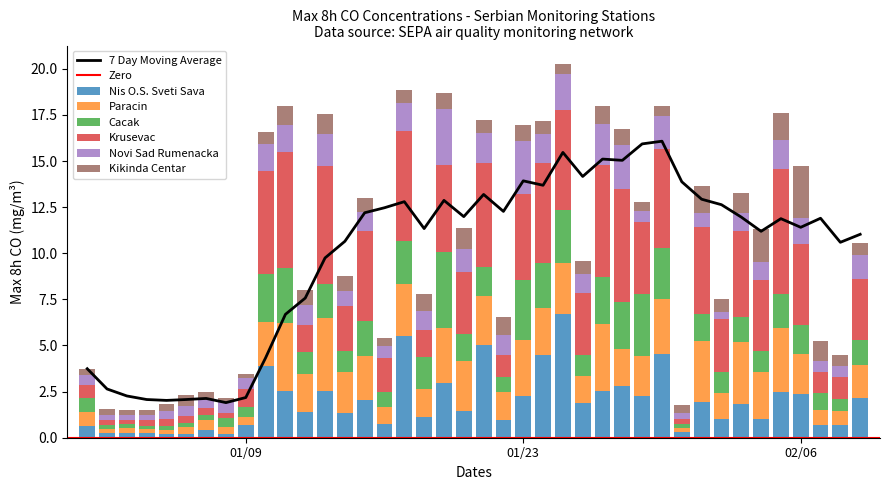

What is the maximum value for Nis O.S. Sveti Sava?

6.7